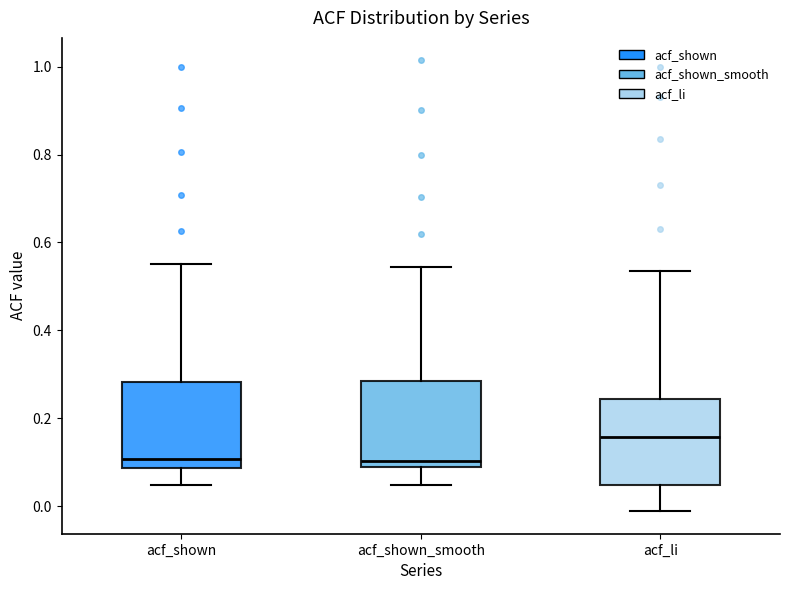

Where is the lower edge of the box for acf_shown on the y-axis? The values are not printed on the chart, so give them approximately, as read against the axis.

0.08